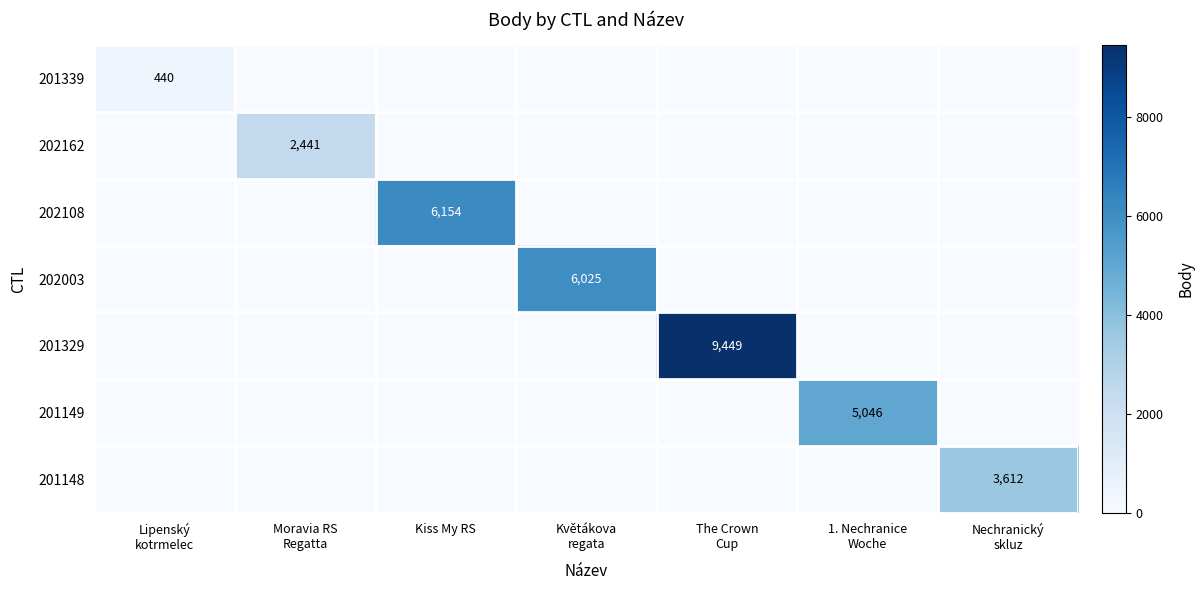

At how many categories does at least one series exceed 8434?

1